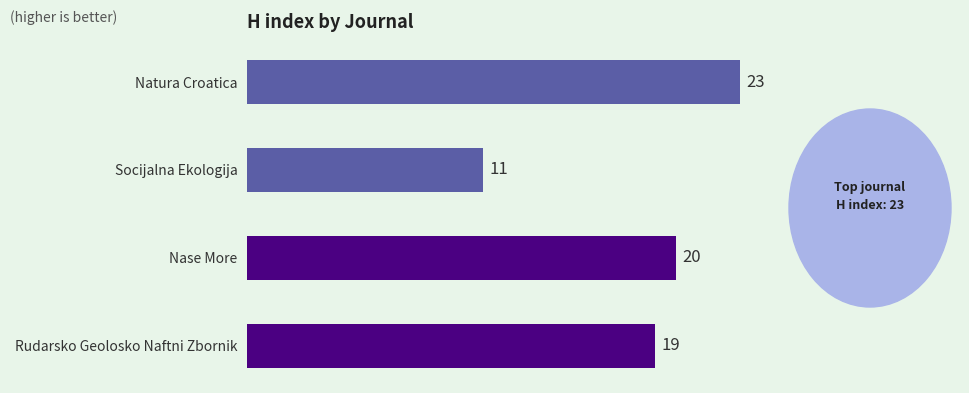

Rank the categories by value from highest to lowest.

Natura Croatica, Nase More, Rudarsko Geolosko Naftni Zbornik, Socijalna Ekologija